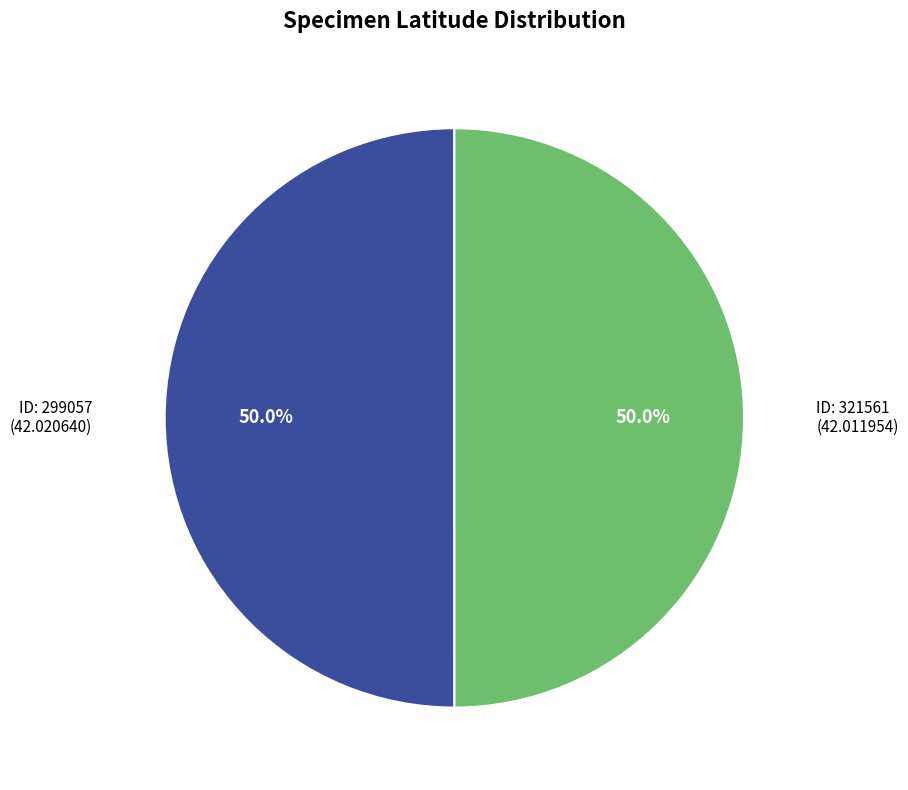

Count the number of slices in the pie.

2